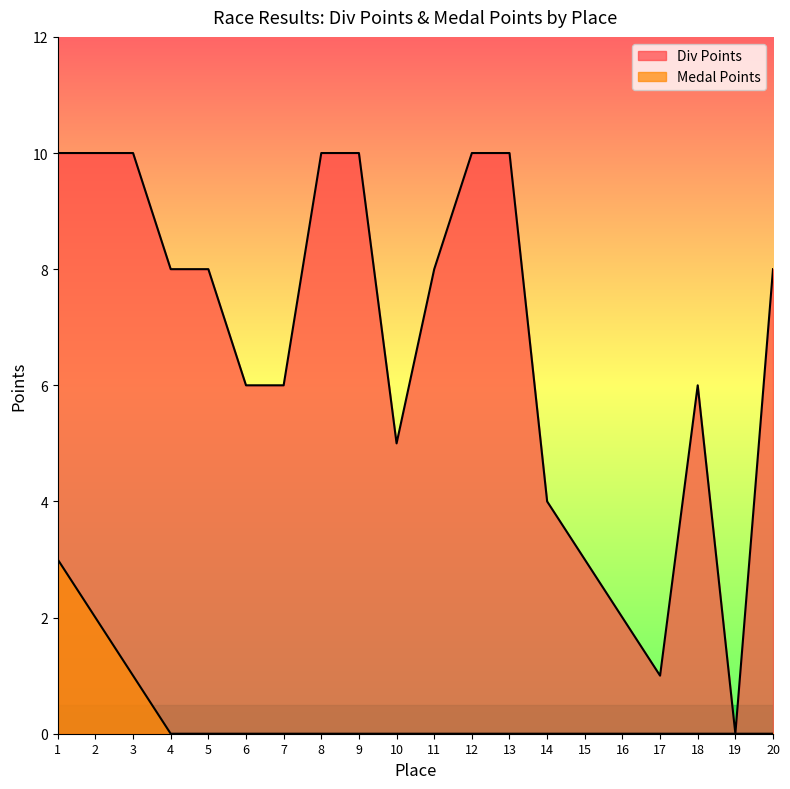

What is the spread (max minus min) of values at 8?

10